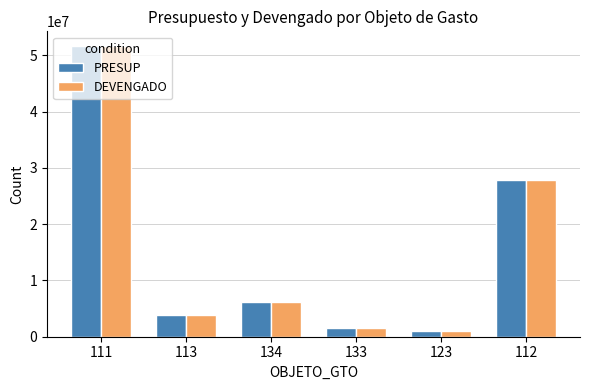

How many categories are shown in the chart?

6